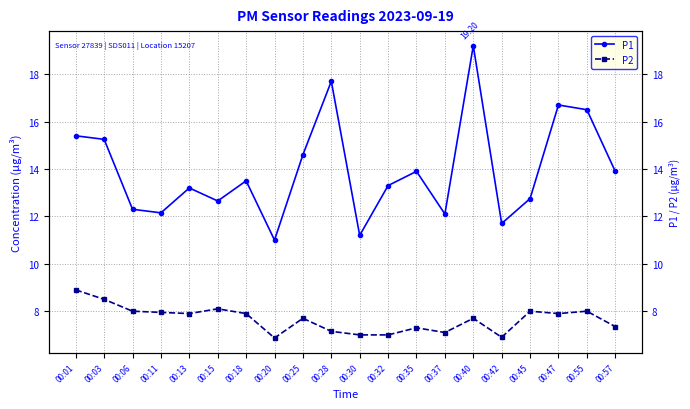

What is the difference between the second highest and minimum values in the P1 series?

6.7